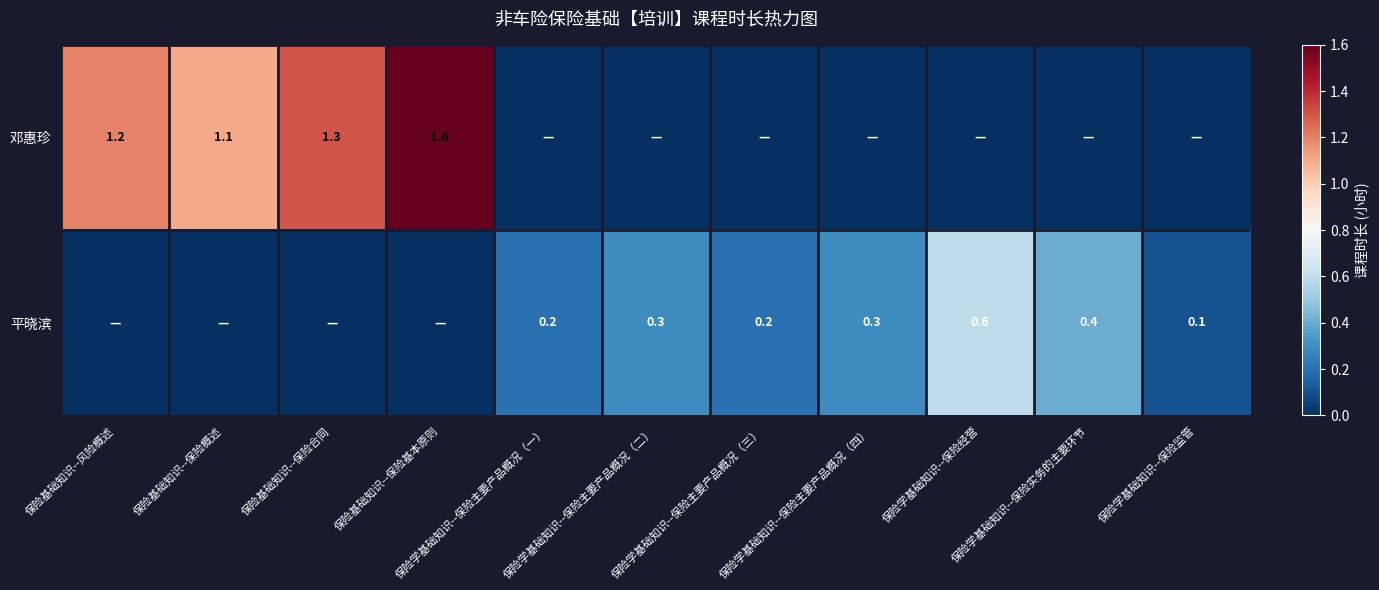

Rank the series by their maximum value, from lowest to highest.

平晓滨, 邓惠珍